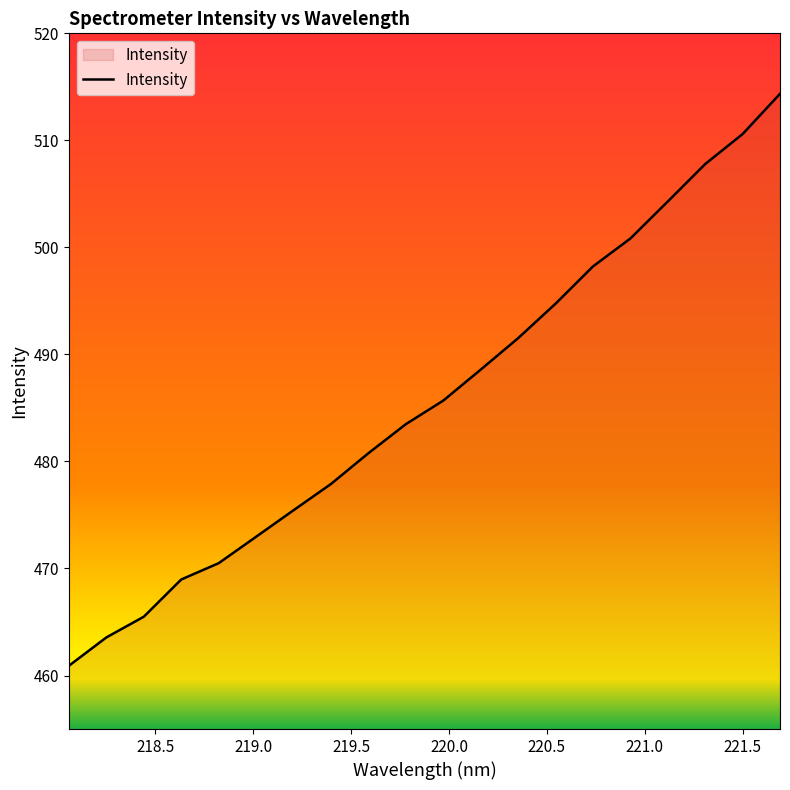

What is the smallest value displayed?

460.9